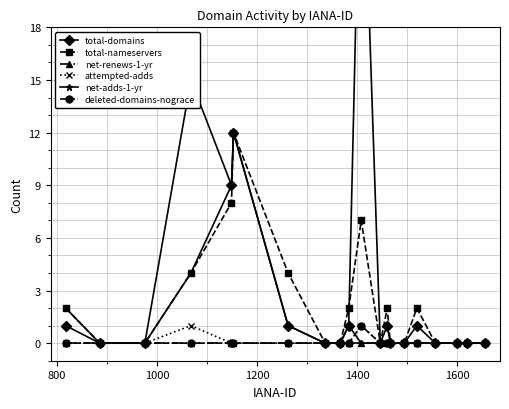

Does the chart have visible grid lines?

Yes